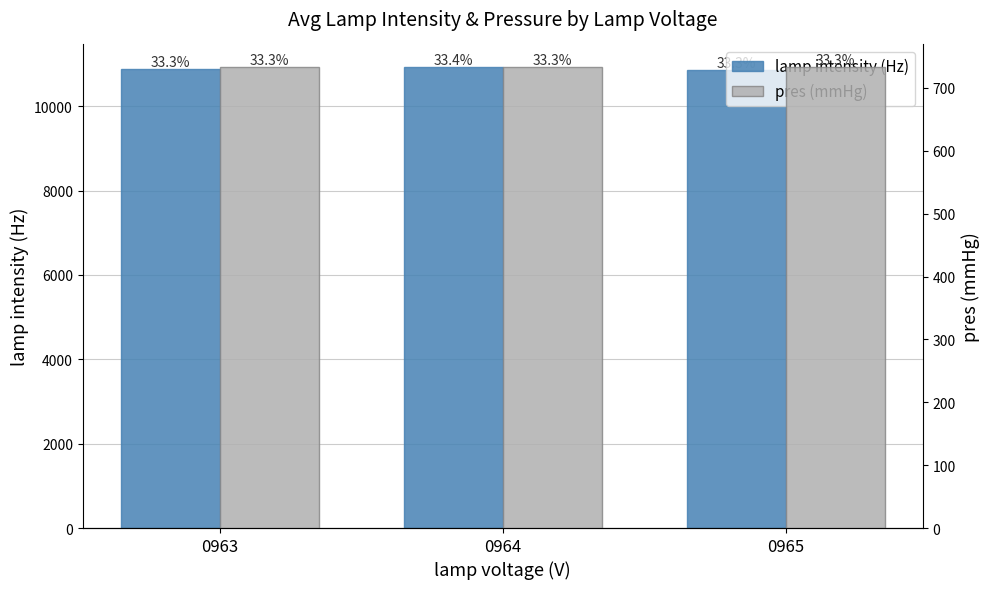

Where is lamp intensity (Hz) nearest to the value 10891?

0963